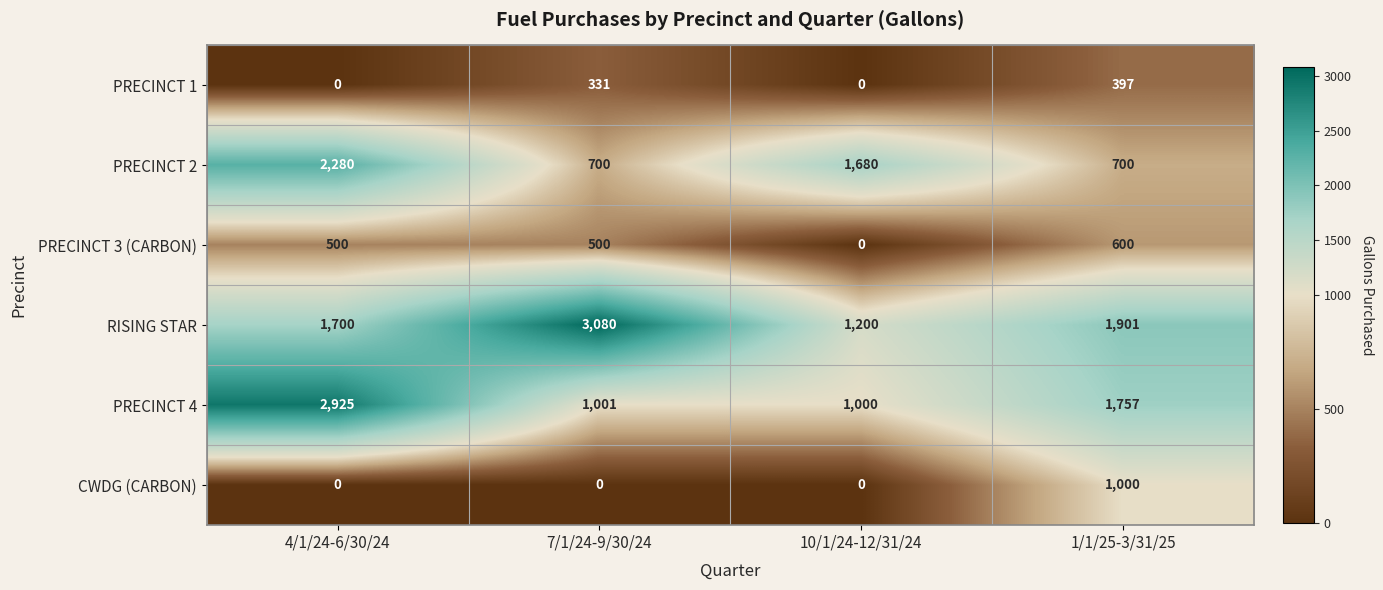

What is the sum of all PRECINCT 2 values?

5360